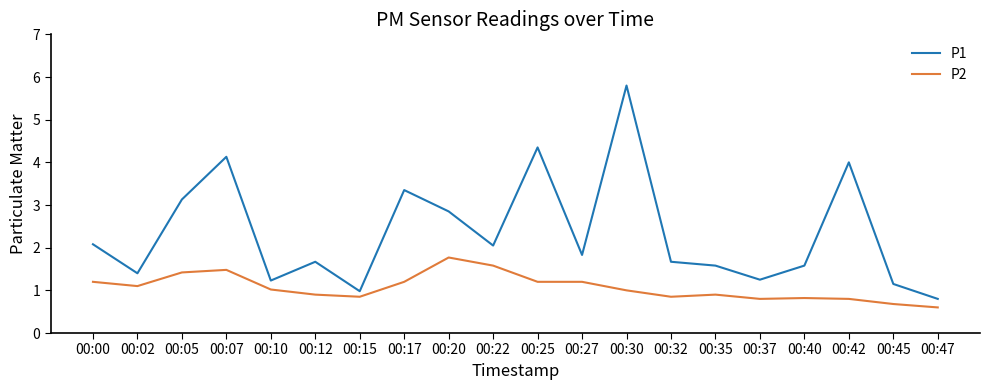

What is the total value across all series at 00:42?

4.8